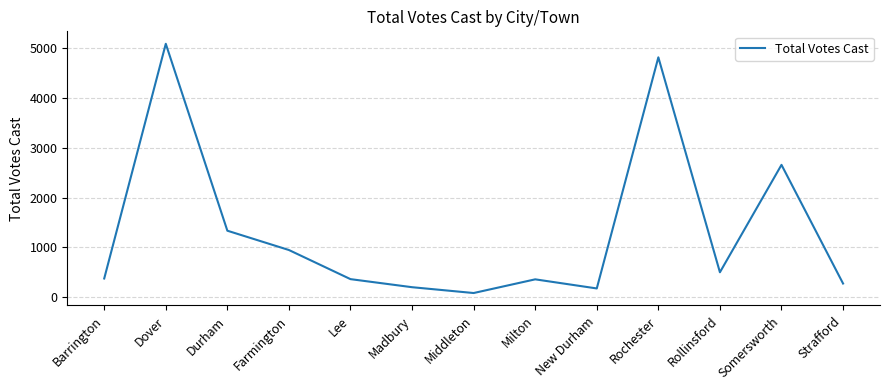

What is the sum of the values at Strafford and Lee?

640